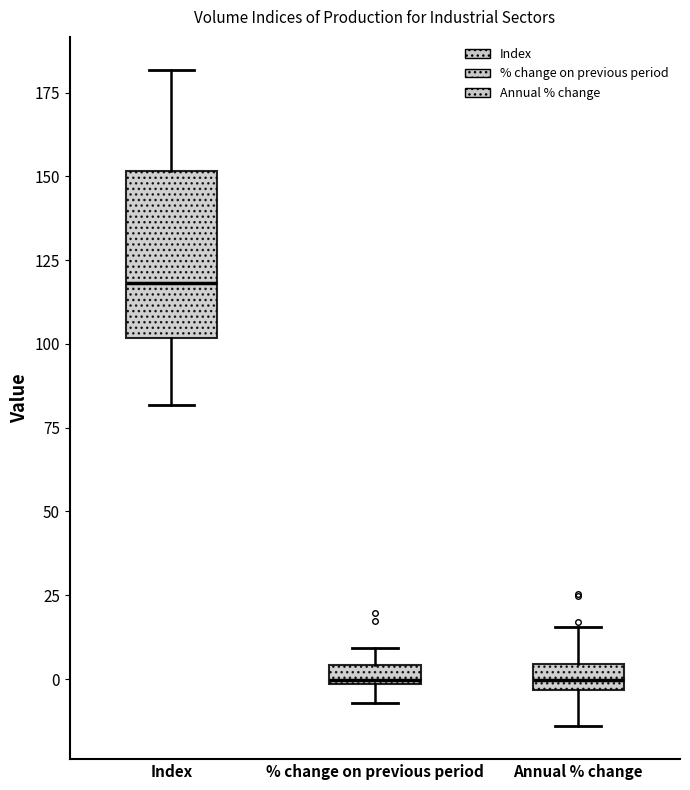

Which box has the highest median line?

Index